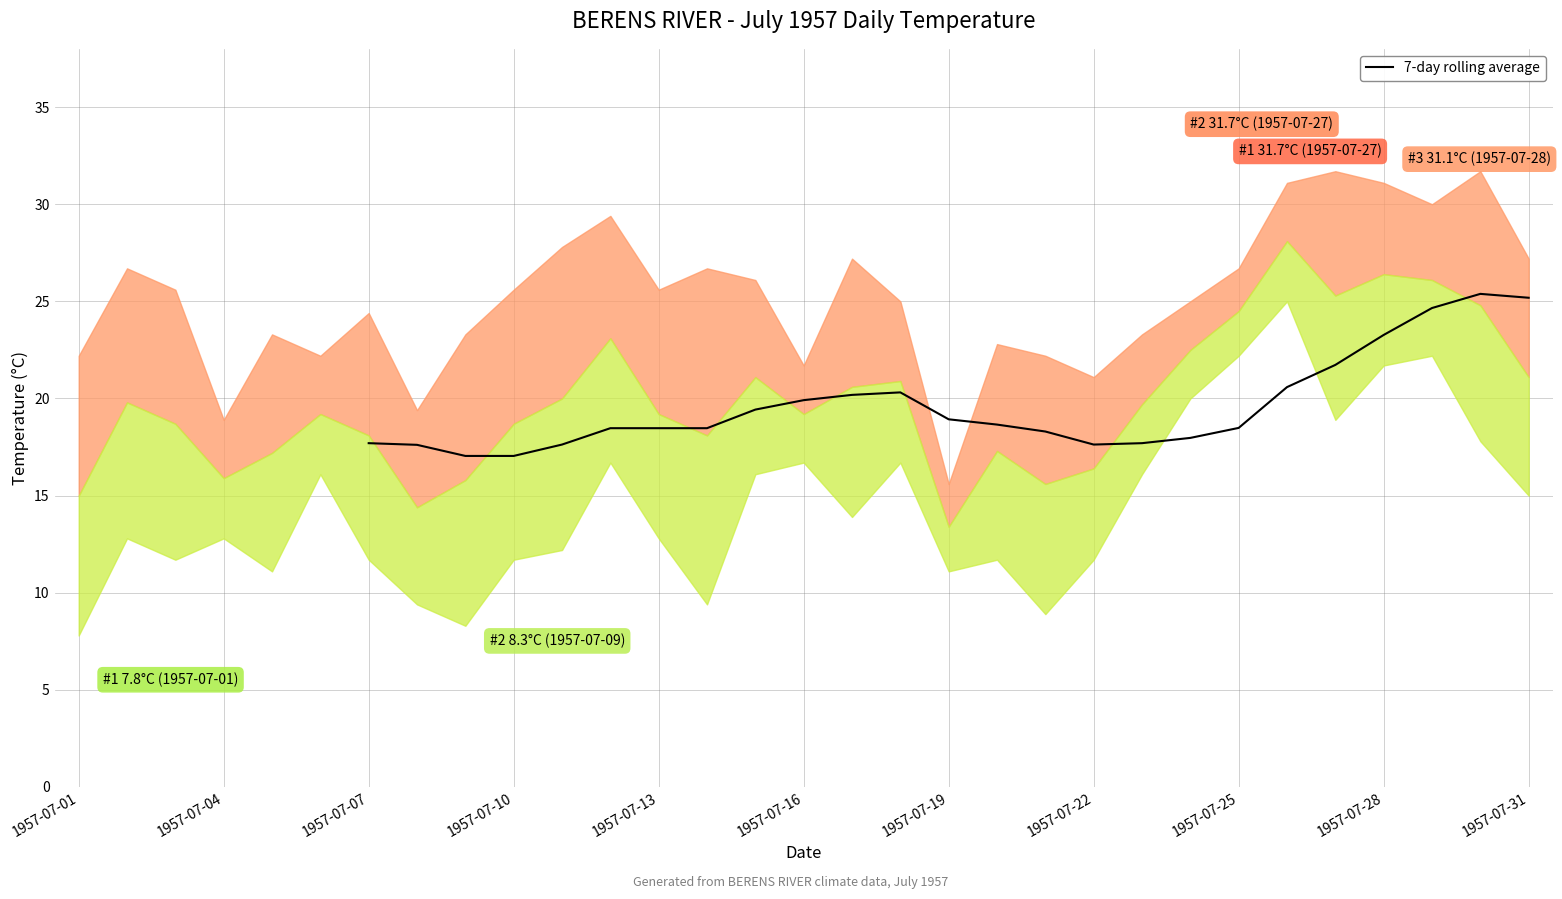

Reading left to right, list all the values displayed in this chart.

17.7	17.6	17.0	17.0	17.6	18.5	18.5	18.5	19.4	19.9	20.2	20.3	18.9	18.7	18.3	17.6	17.7	18.0	18.5	20.6	21.7	23.3	24.7	25.4	25.2